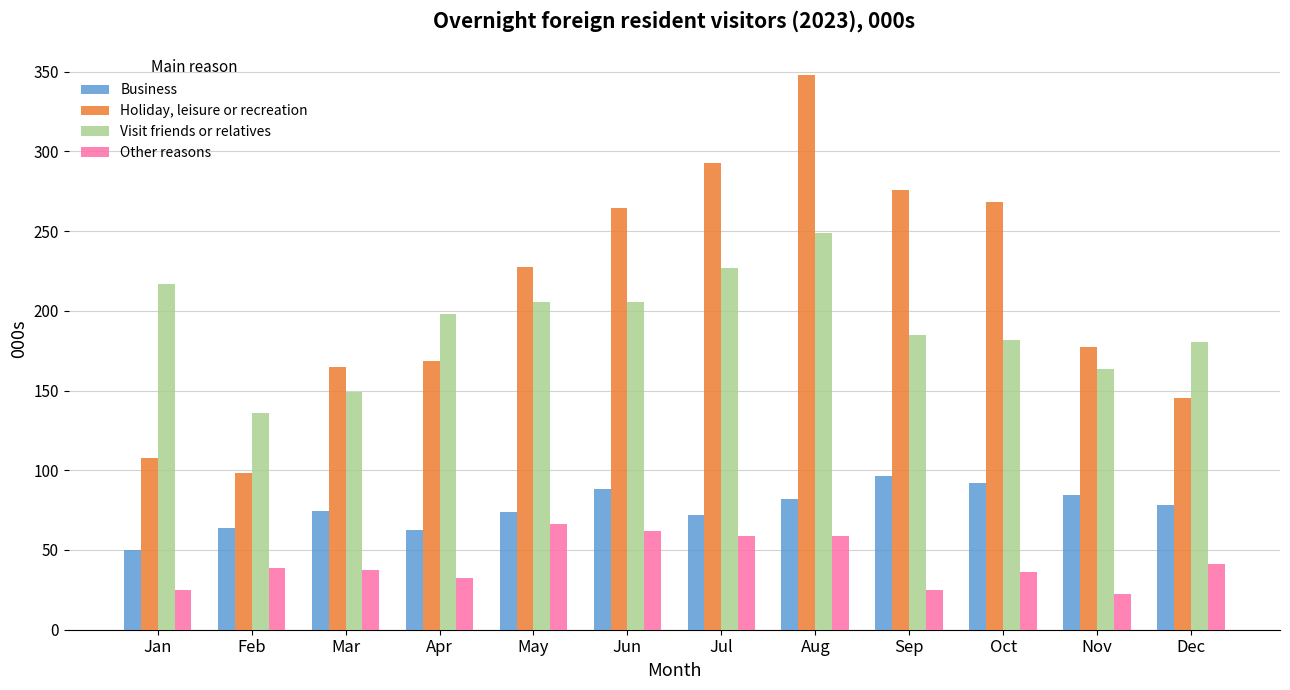

What is the value of the Holiday, leisure or recreation bar at the 3rd from the left?

164.5